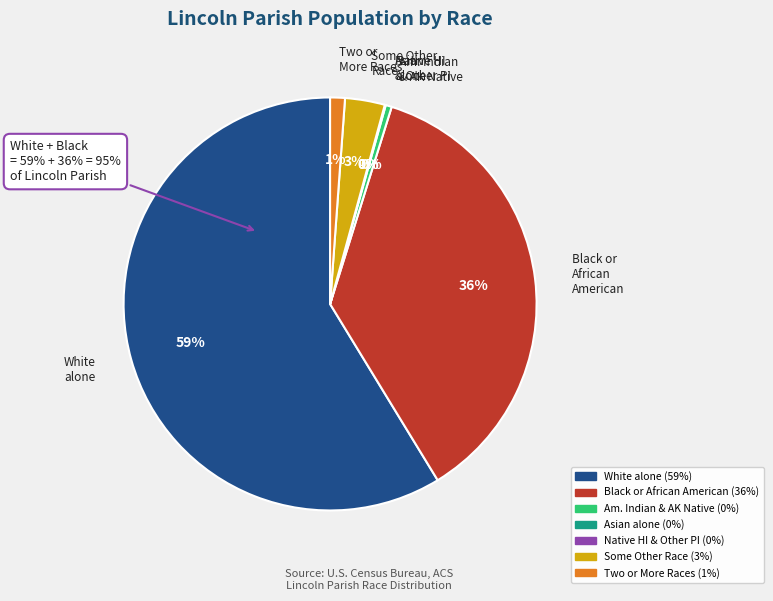

Which slice is the smallest?

Native Hawaiian and Other Pacific